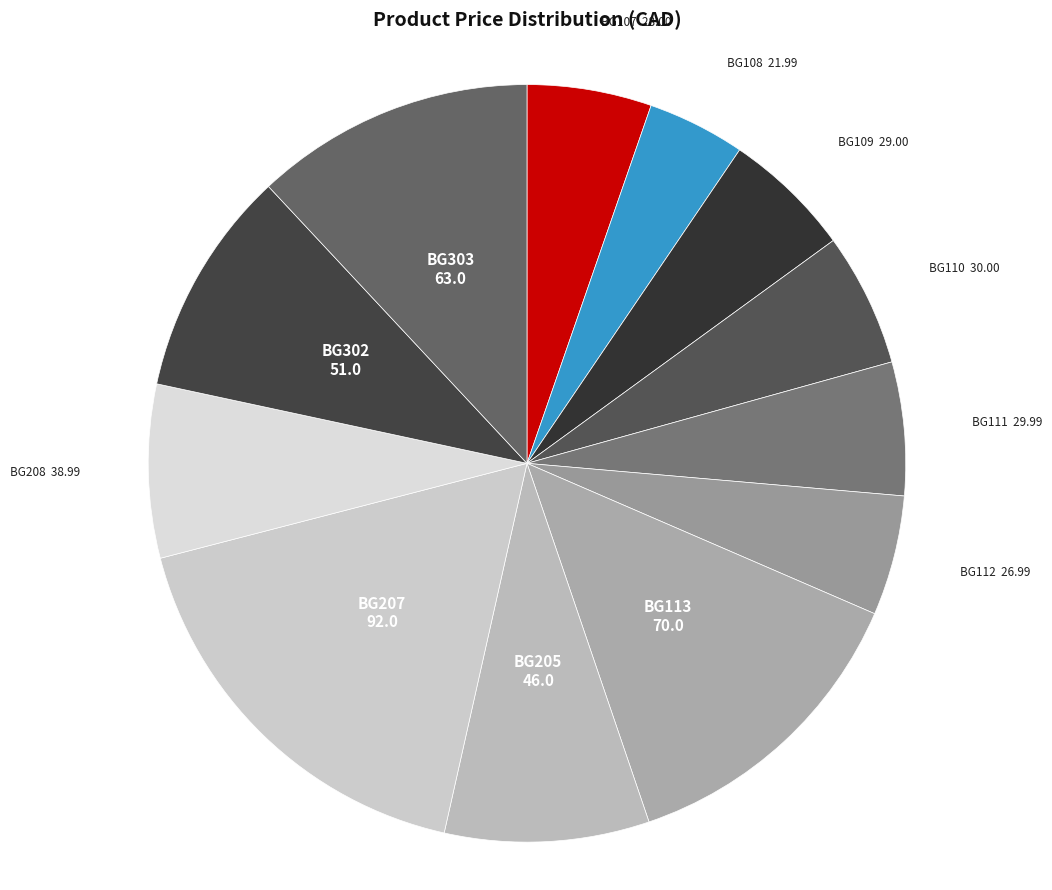

Is it true that BG108 is 17% of the pie?

False